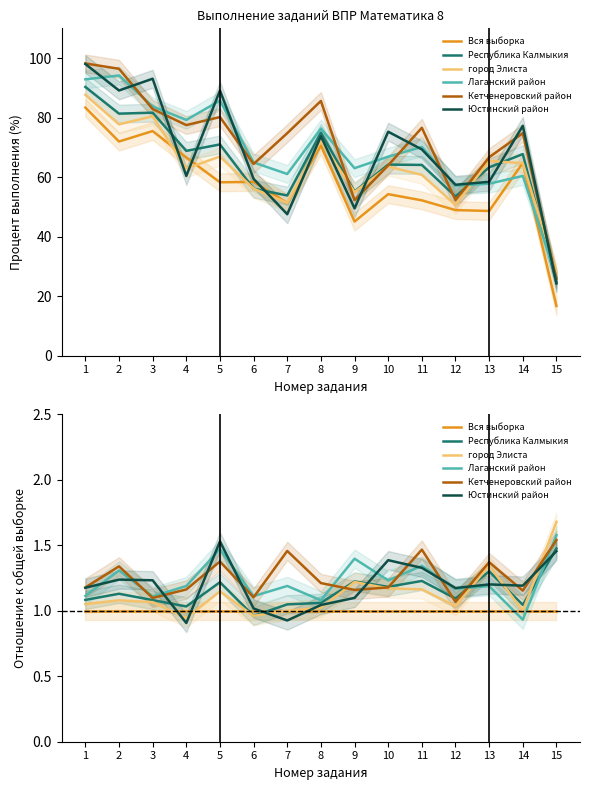

Reading left to right, transcribe all the data shown in this chart.

Вся выборка: 1=1.0	2=1.0	3=1.0	4=1.0	5=1.0	6=1.0	7=1.0	8=1.0	9=1.0	10=1.0	11=1.0	12=1.0	13=1.0	14=1.0	15=1.0
Республика Калмыкия: 1=1.1	2=1.1	3=1.1	4=1.0	5=1.2	6=1.0	7=1.0	8=1.1	9=1.2	10=1.2	11=1.2	12=1.1	13=1.3	14=1.0	15=1.5
город Элиста: 1=1.1	2=1.1	3=1.1	4=0.9	5=1.1	6=1.0	7=1.0	8=1.0	9=1.2	10=1.2	11=1.2	12=1.0	13=1.3	14=1.0	15=1.7
Лаганский район: 1=1.1	2=1.3	3=1.1	4=1.2	5=1.5	6=1.1	7=1.2	8=1.1	9=1.4	10=1.2	11=1.3	12=1.2	13=1.2	14=0.9	15=1.6
Кетченеровский район: 1=1.2	2=1.3	3=1.1	4=1.2	5=1.4	6=1.1	7=1.5	8=1.2	9=1.2	10=1.2	11=1.5	12=1.1	13=1.4	14=1.2	15=1.5
Юстинский район: 1=1.2	2=1.2	3=1.2	4=0.9	5=1.5	6=1.0	7=0.9	8=1.0	9=1.1	10=1.4	11=1.3	12=1.2	13=1.2	14=1.2	15=1.5